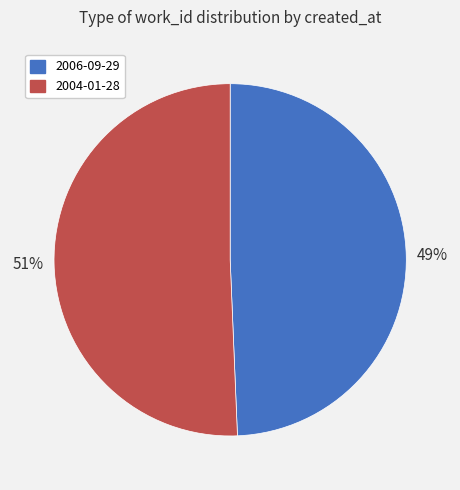

Is it true that 2004-01-28 is 51% of the pie?

True